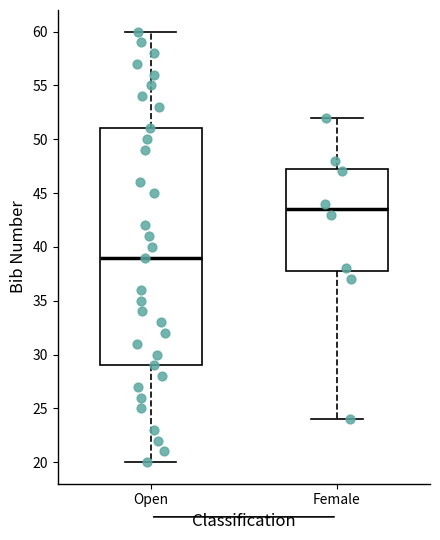

Reading left to right, transcribe this box plot: for each box, give where its median line is, the range the box spans, and where its two whiskers end, as read against the y-axis. The values are not printed on the chart, so give them approximately, as read against the axis.

Open: median 39.0, box 29.0 to 51.0, whiskers 20.0 to 60.0
Female: median 43.5, box 38.0 to 47.5, whiskers 24.0 to 52.0